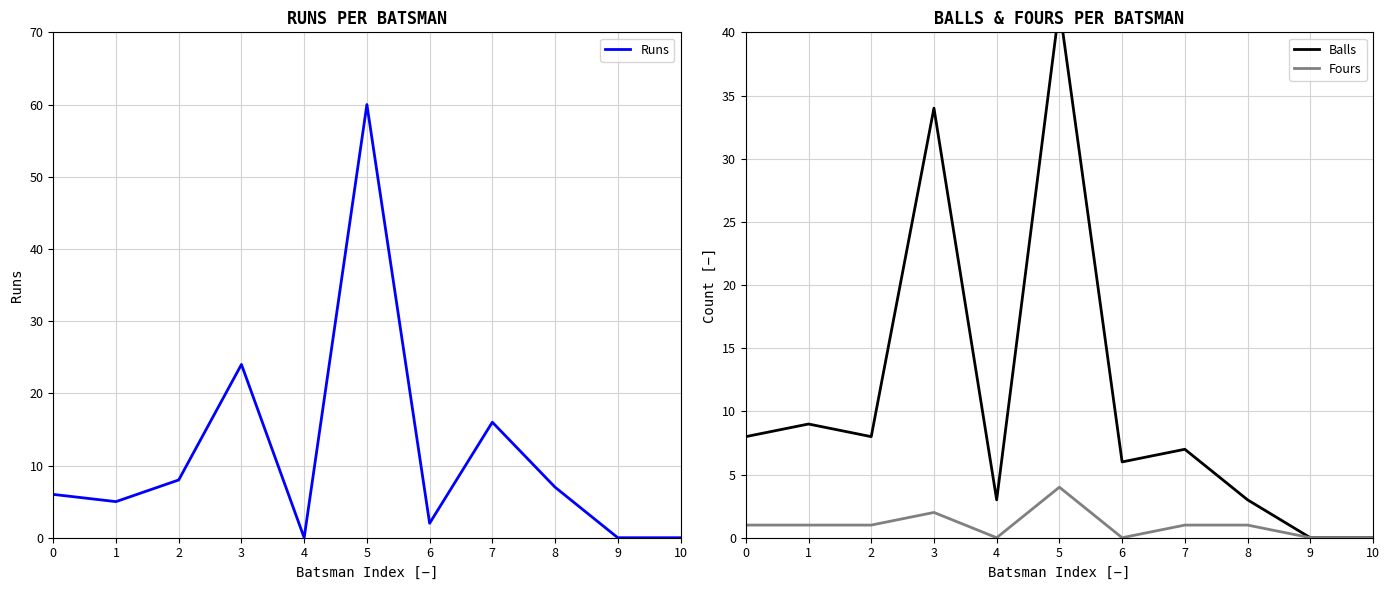

What is the difference between the maximum and minimum values in the Fours series?

4